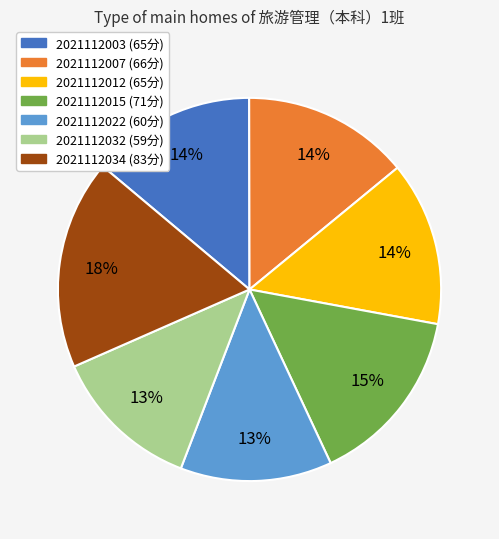

Does any single category account for the majority?

No